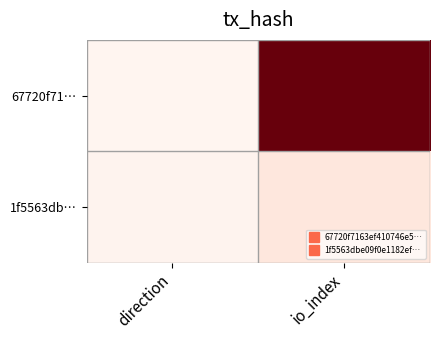

At which category is the sum across all series the highest?

io_index